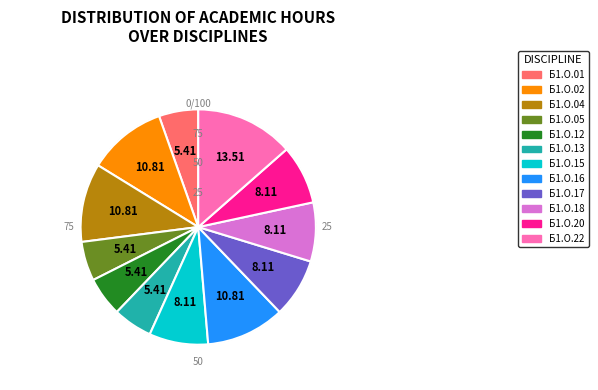

Does Б1.О.17 represent more than half of the total?

No